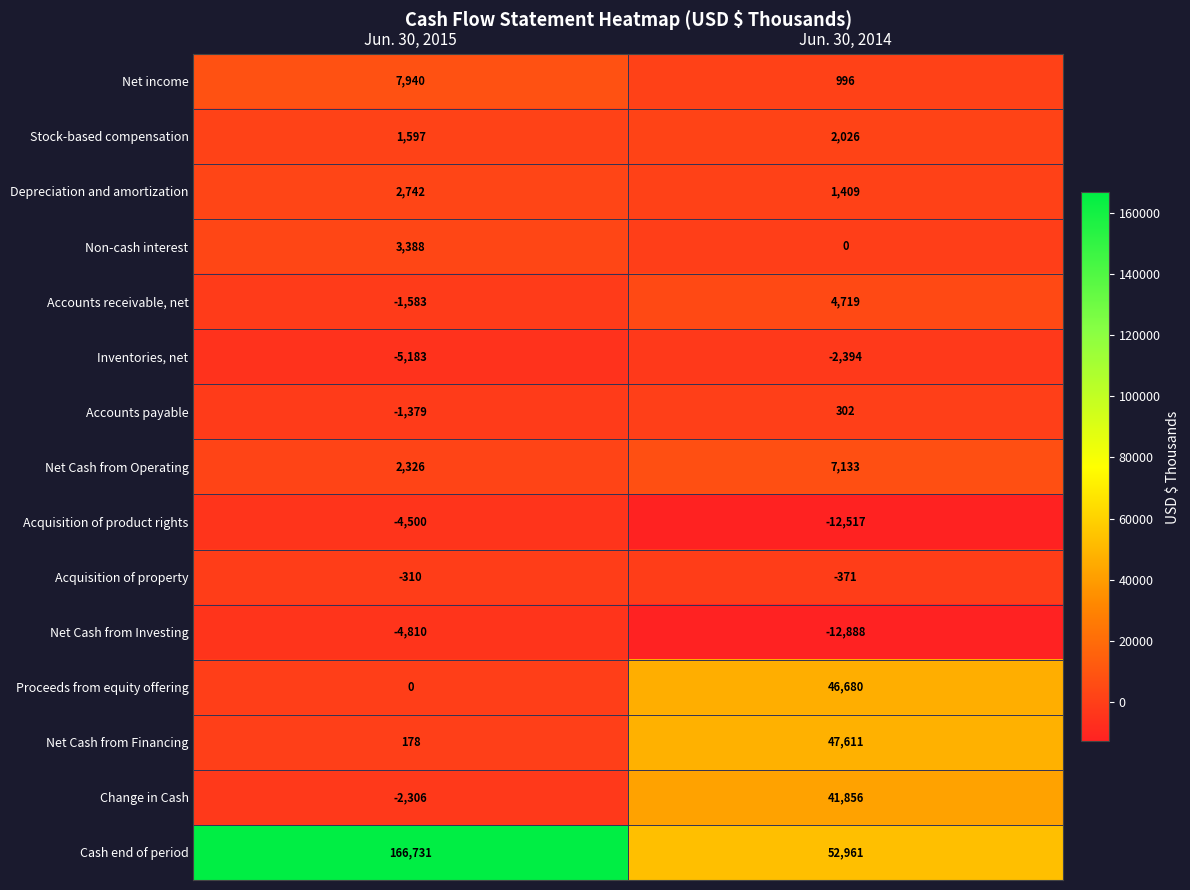

The Depreciation and amortization series shows 330 at Jun. 30, 2014. True or false?

False